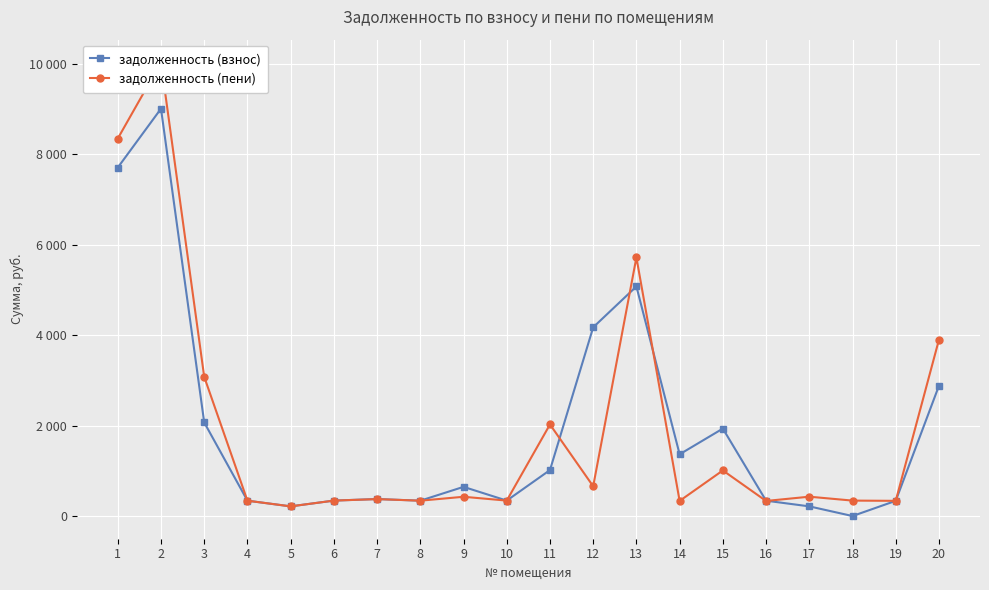

What is the total value across all series at 4?

678.6